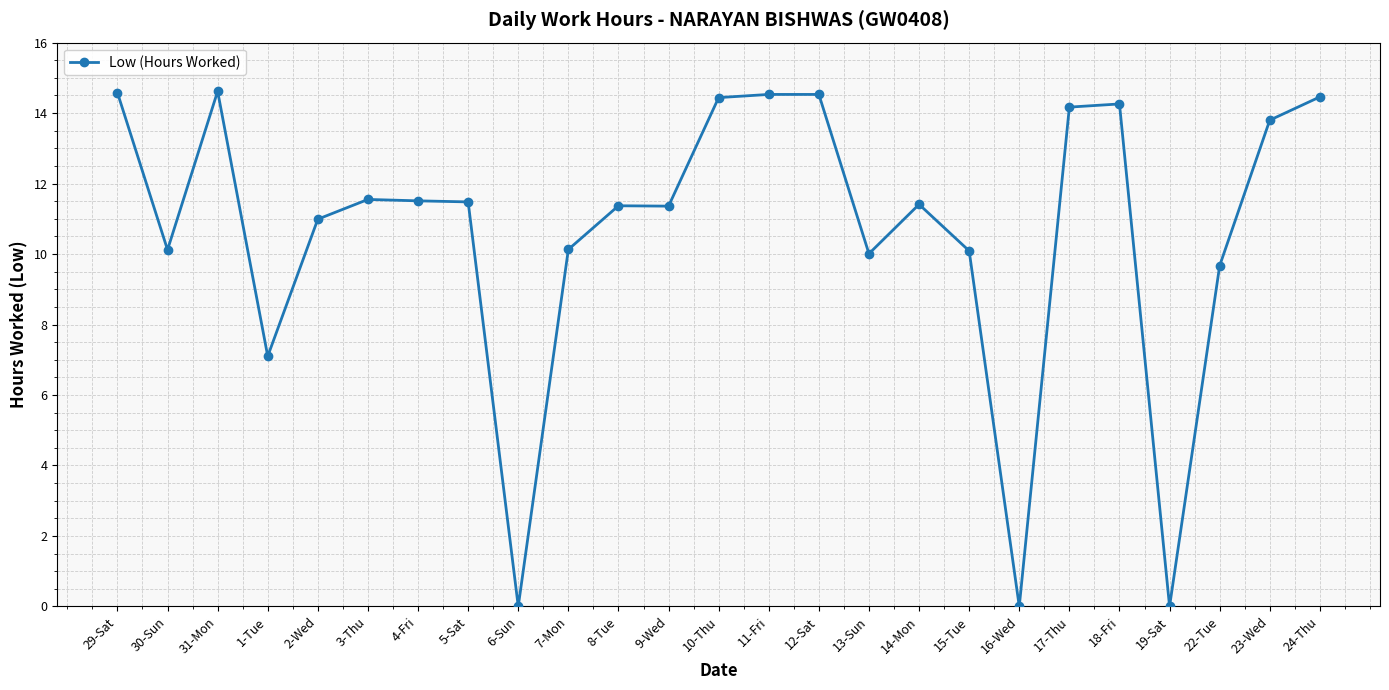

At which category does the data reach its first local peak?

31-Mon